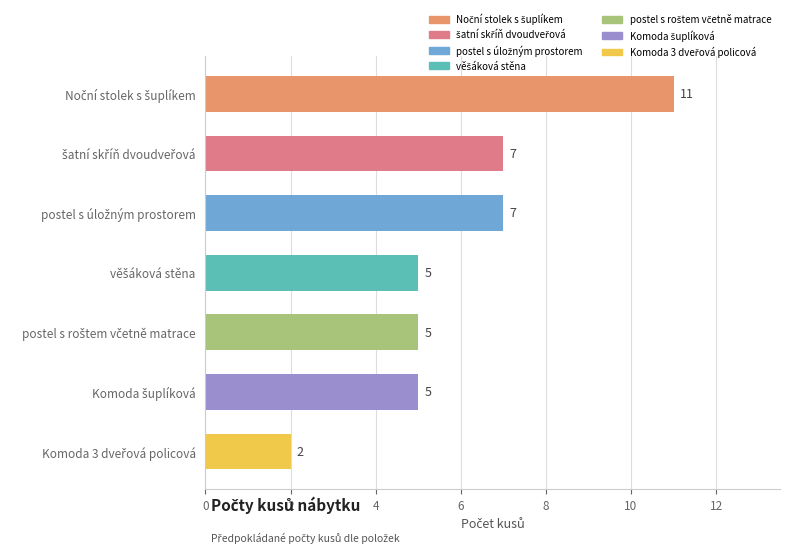

What is the maximum value shown in the chart?

11